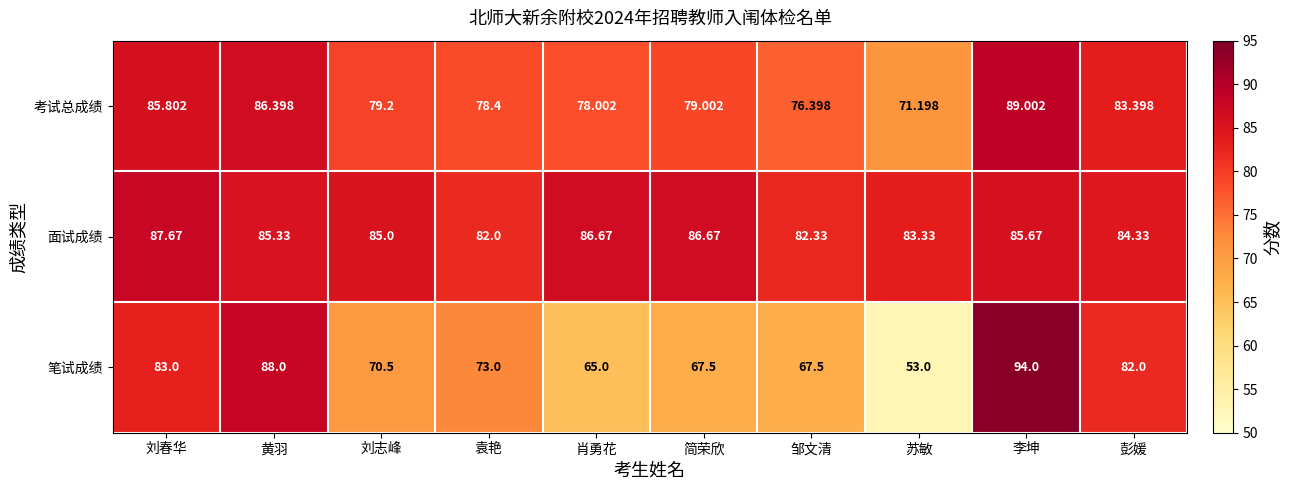

Which series has the largest total across all categories?

面试成绩